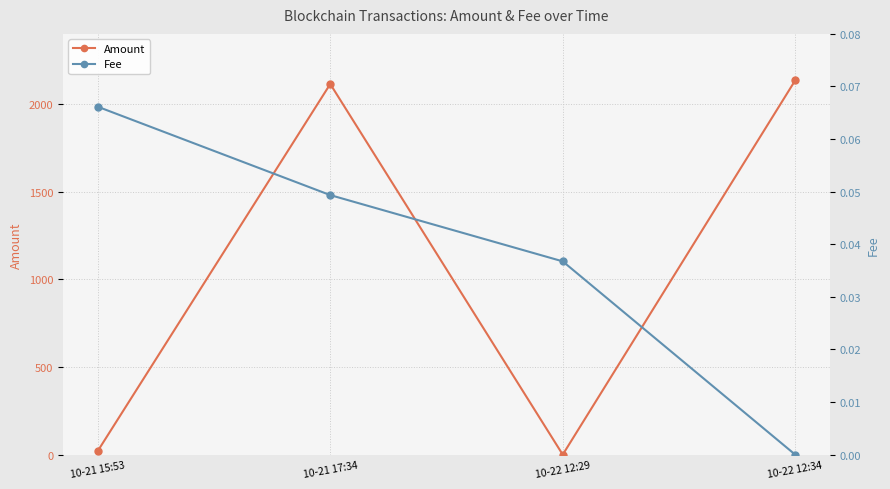

What is the label of the 2nd point from the right?

10-22 12:29